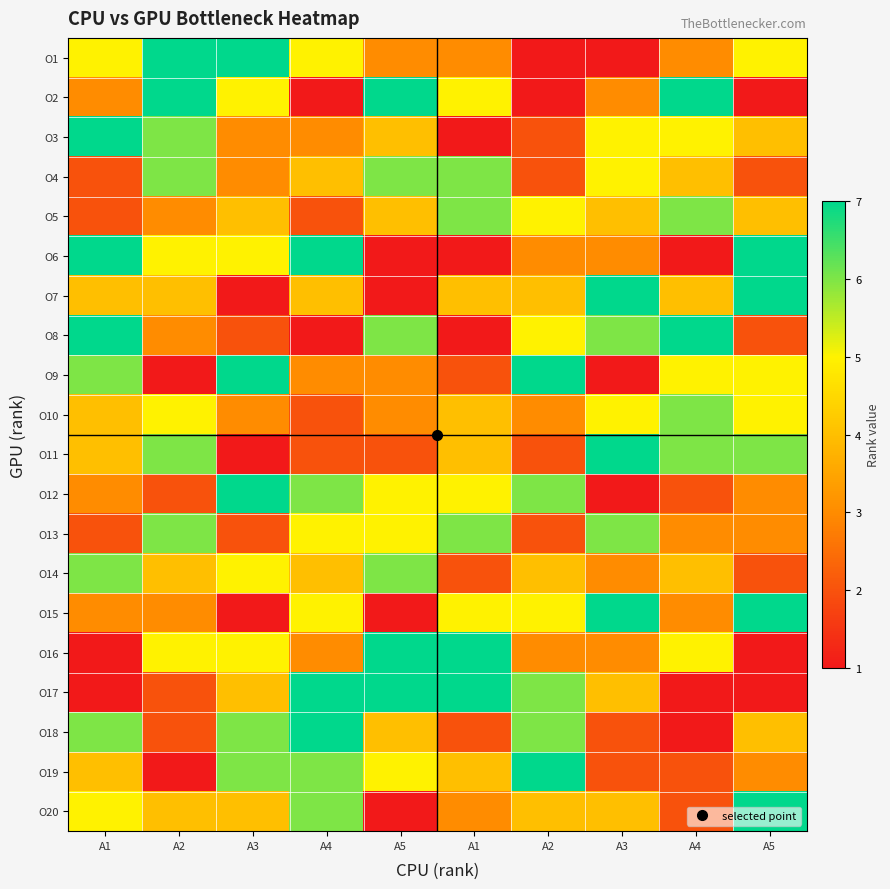

Count the number of data series in this chart.

20